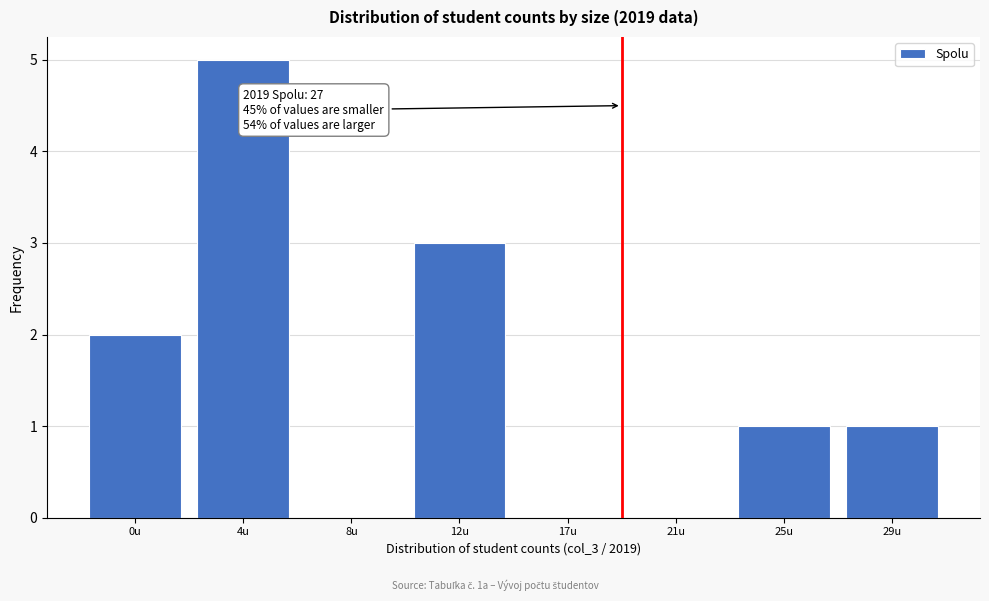

Reading right to left, what are all the values shown in this chart?

29u=1	25u=1	21u=0	17u=0	12u=3	8u=0	4u=5	0u=2